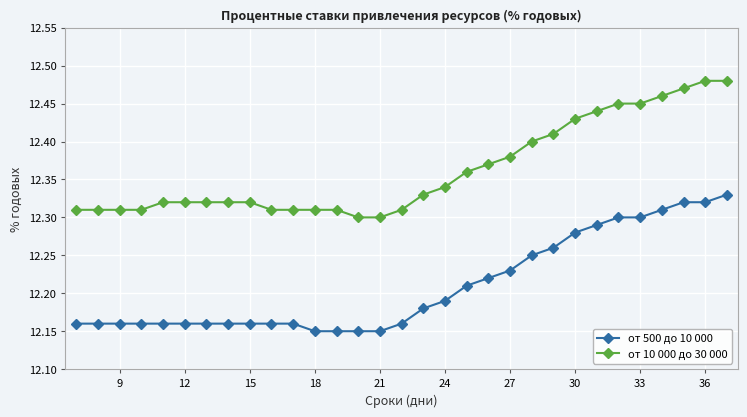

Count the от 10 000 до 30 000 values in the range 12 to 13.

31